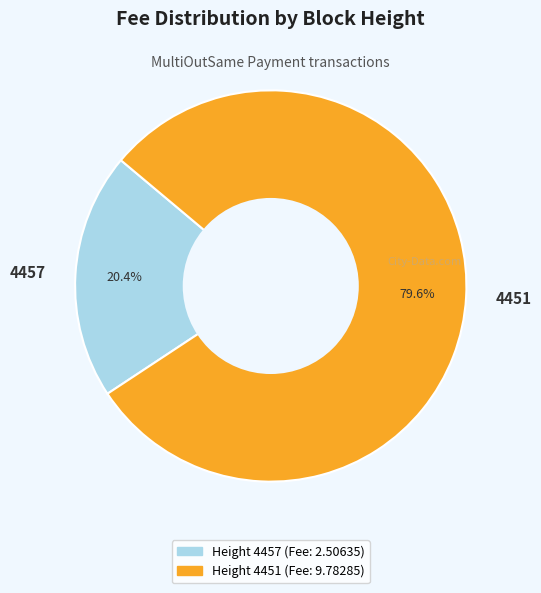

To the nearest percent, what is the difference between the largest and smallest slice percentages?

59%